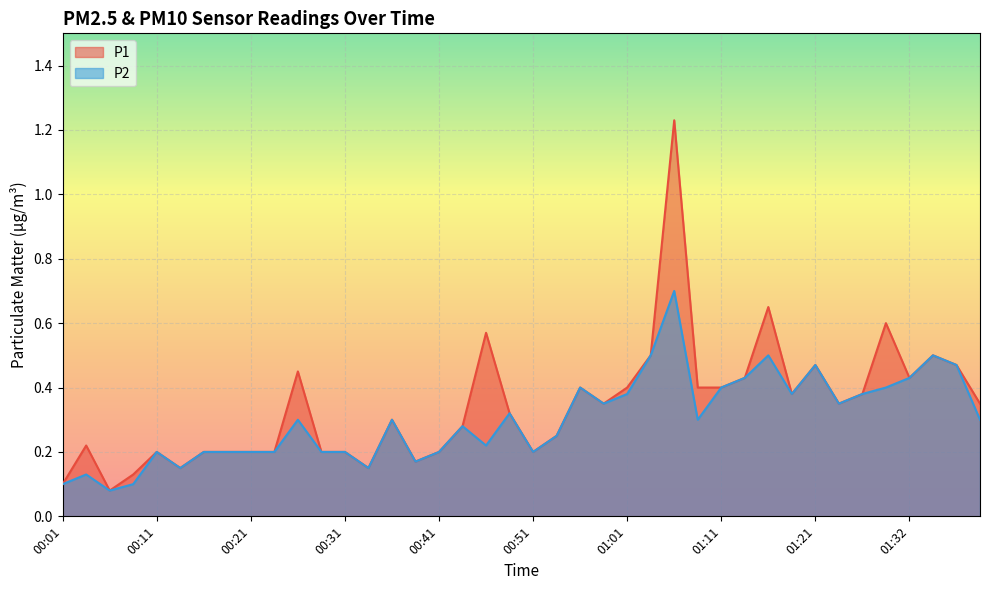

What is the sum of the P1 values at 00:19 and 01:34?

0.7